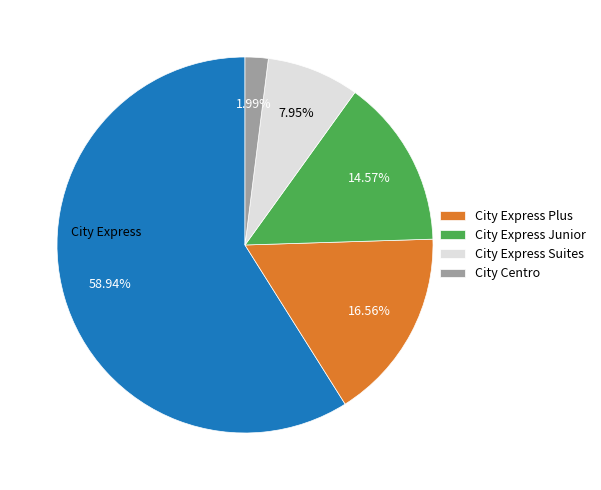

Is there a majority slice in this chart?

Yes